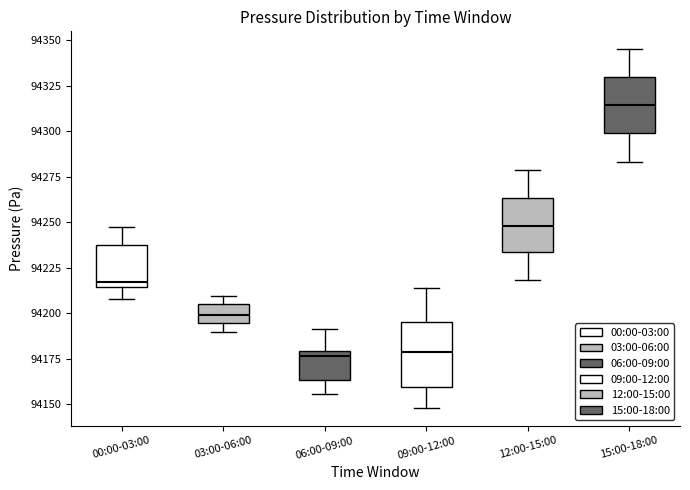

Reading left to right, transcribe this box plot: for each box, give where its median line is, the range the box spans, and where its two whiskers end, as read against the y-axis. The values are not printed on the chart, so give them approximately, as read against the axis.

00:00-03:00: median 94215 (just above the box's lower edge), box 94215 to 94235, whiskers 94210 to 94245
03:00-06:00: median 94200, box 94195 to 94205, whiskers 94190 to 94210
06:00-09:00: median 94175, box 94165 to 94180, whiskers 94155 to 94190
09:00-12:00: median 94180, box 94160 to 94195, whiskers 94150 to 94215
12:00-15:00: median 94250, box 94235 to 94265, whiskers 94220 to 94280
15:00-18:00: median 94315, box 94300 to 94330, whiskers 94285 to 94345